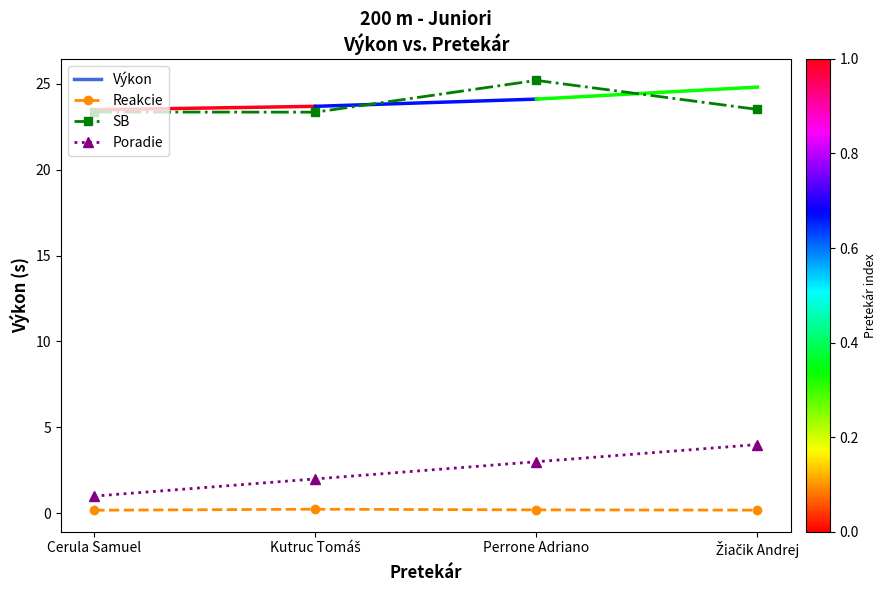

What is the lowest value of the Poradie series?

1.0